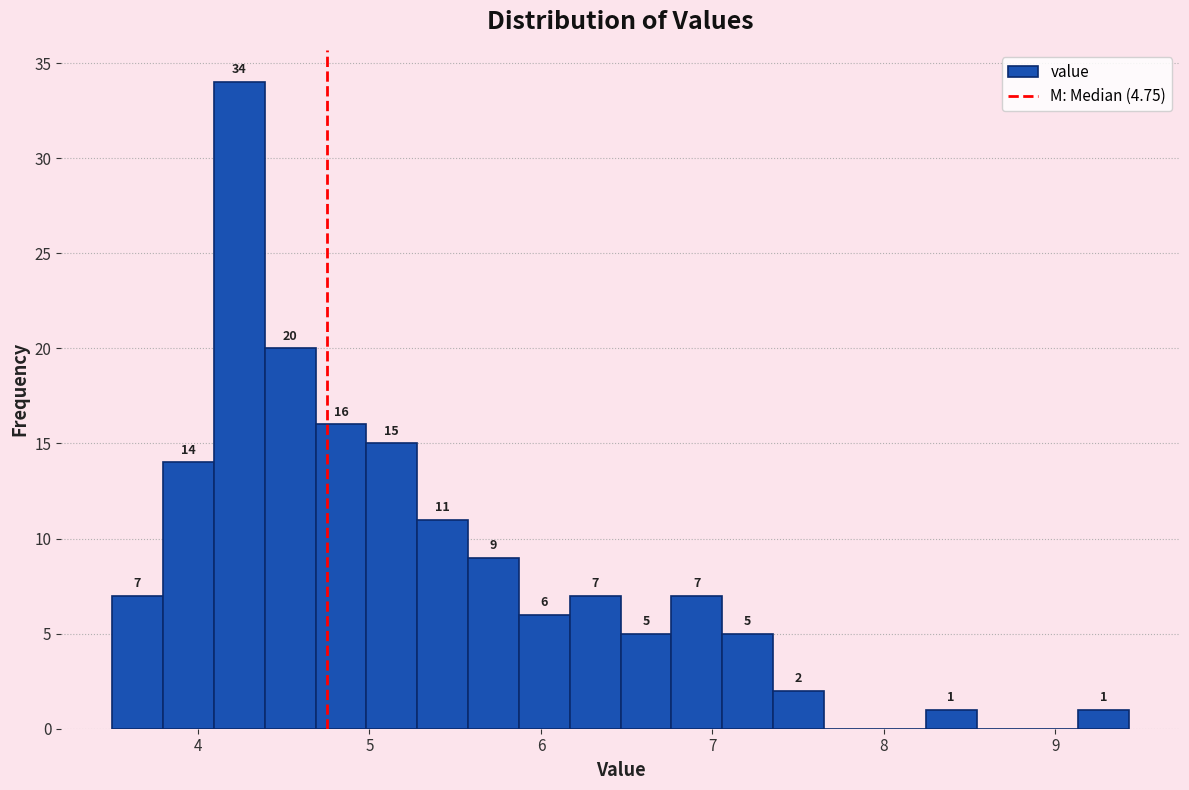

Around what value on the x-axis is the tallest bar? Give the approximate position of its centre, as read against the axis.

4.2